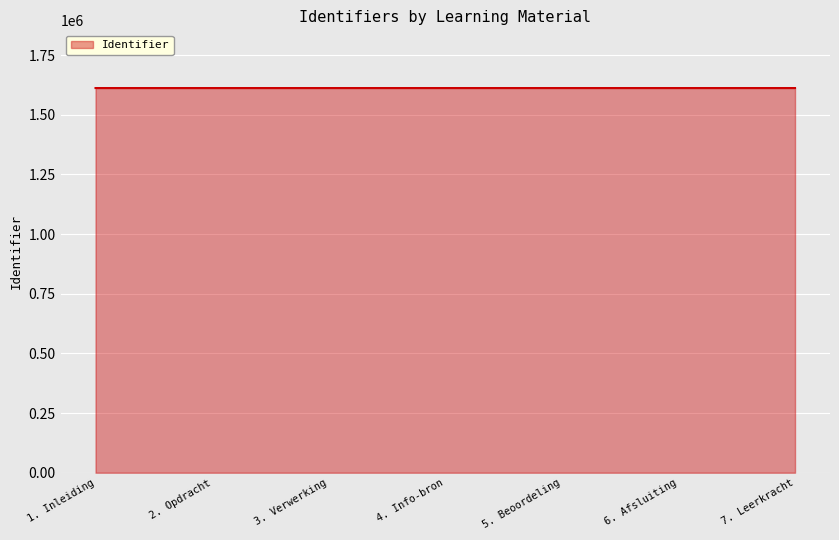

What is the sum of all values?

11285063